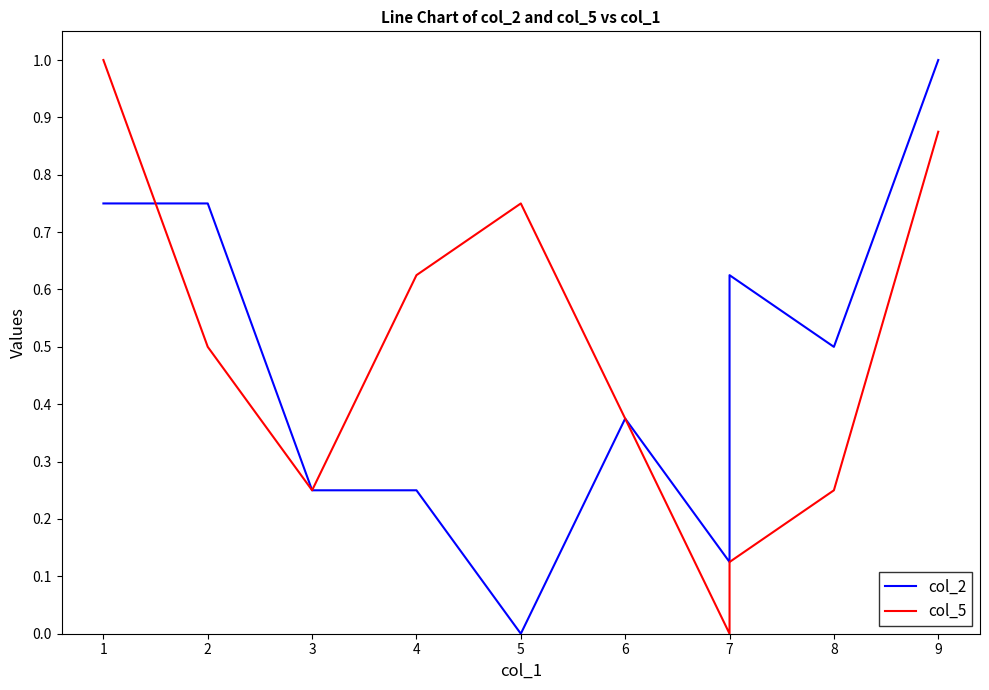

At which category is the sum across all series the highest?

9